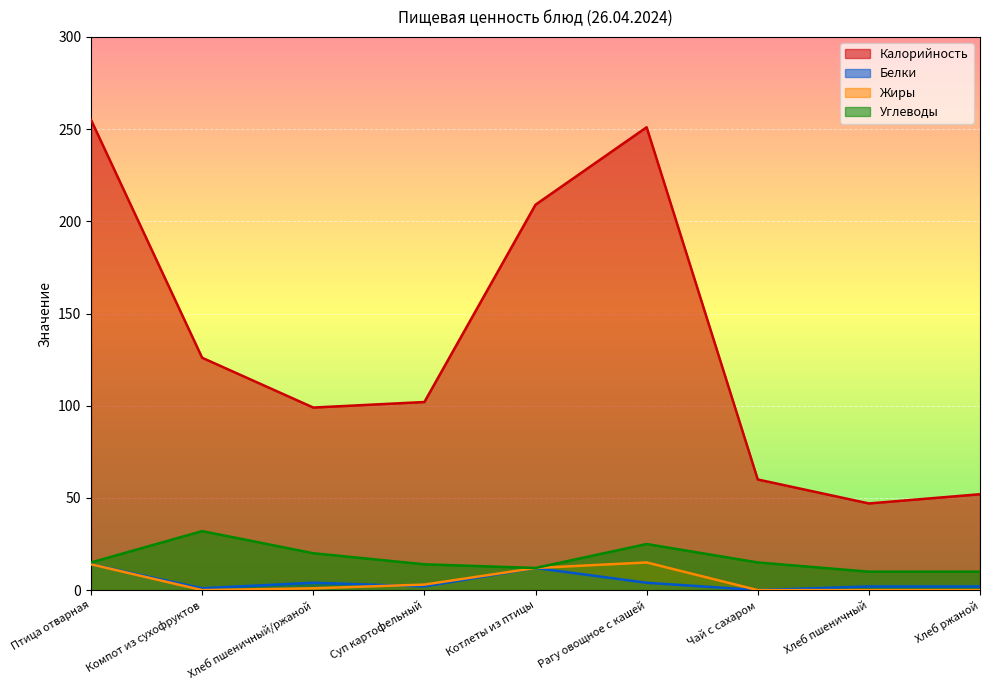

True or false: Жиры has more than 2 interior local peaks.

False